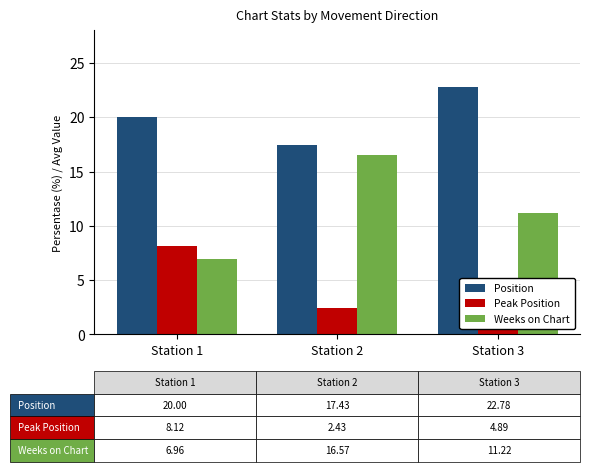

At which label is Peak Position closest to 5?

Station 3